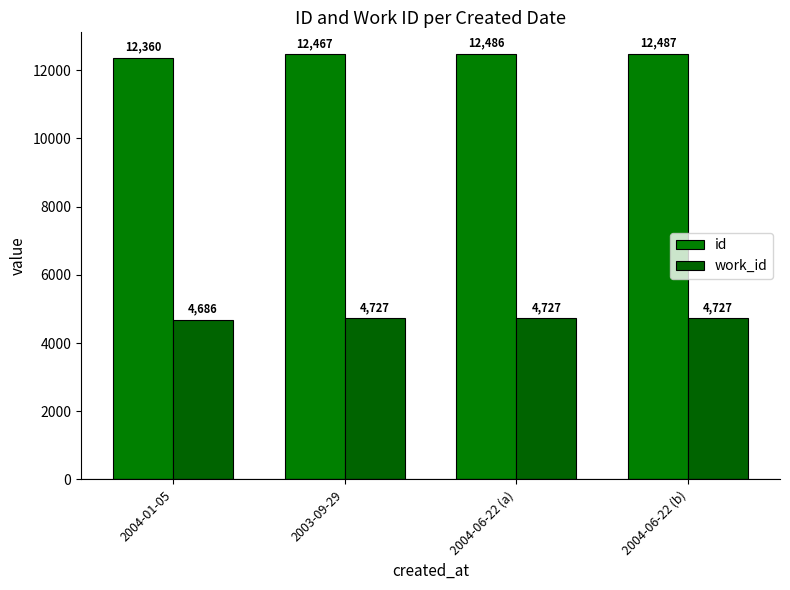

At which category is the sum across all series the highest?

2004-06-22 (b)